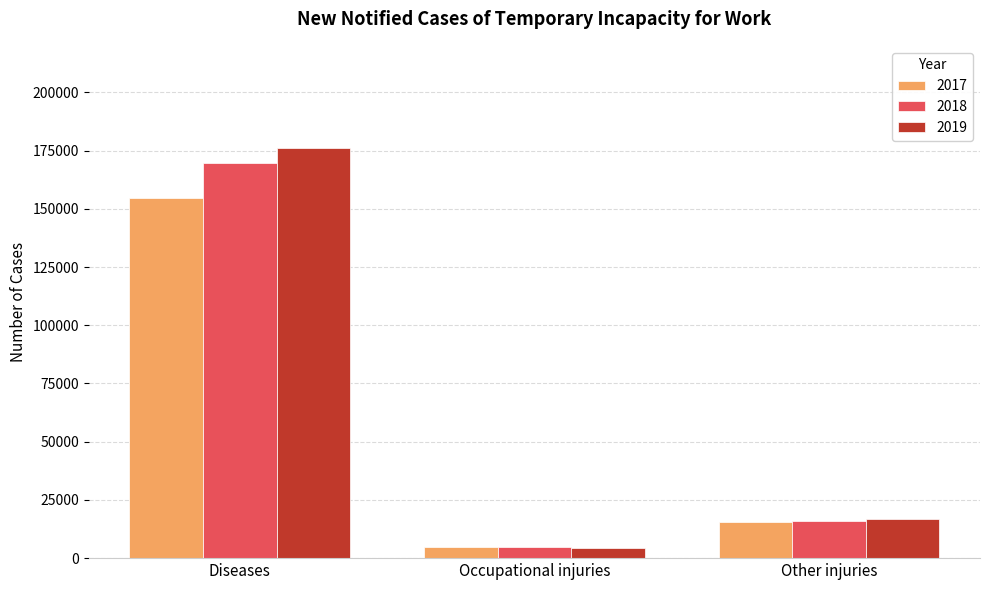

Is it true that 2018 equals 16024 at Other injuries?

True